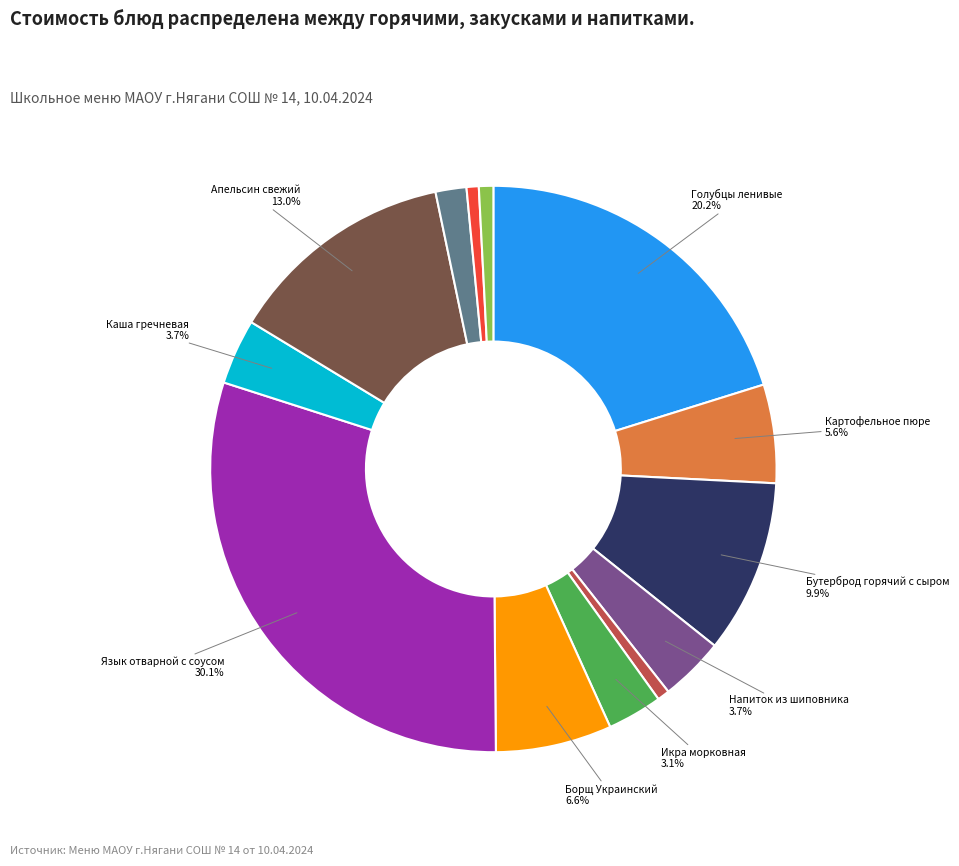

Does any single category account for the majority?

No